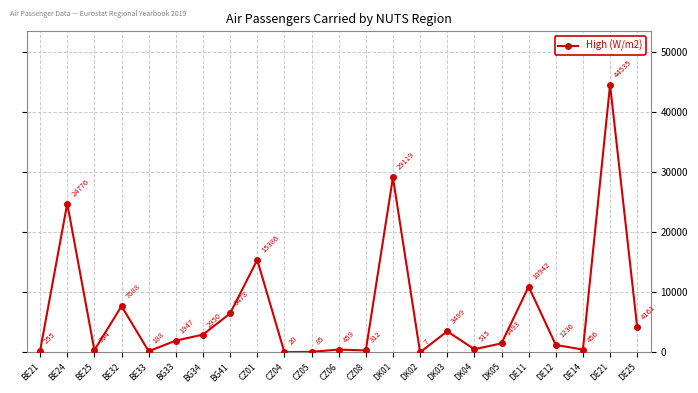

What is the difference between the values at DE14 and DE21?

44079